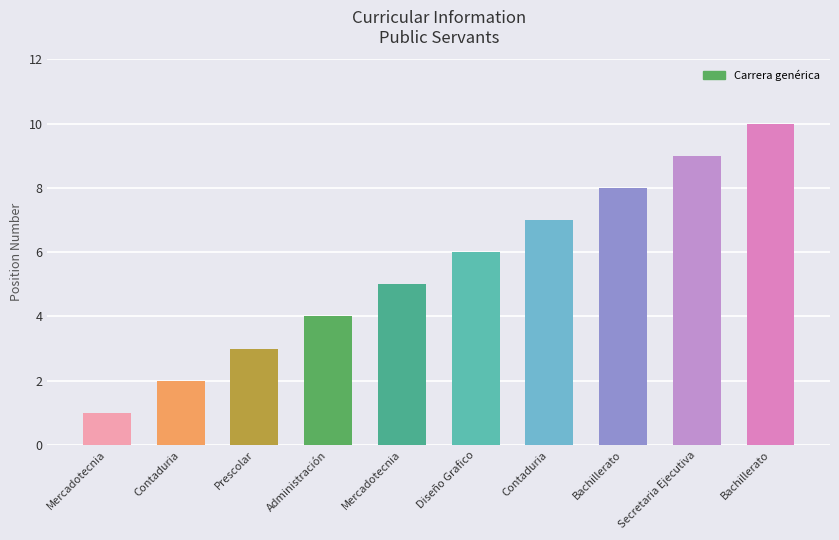

Count the number of data series in this chart.

1